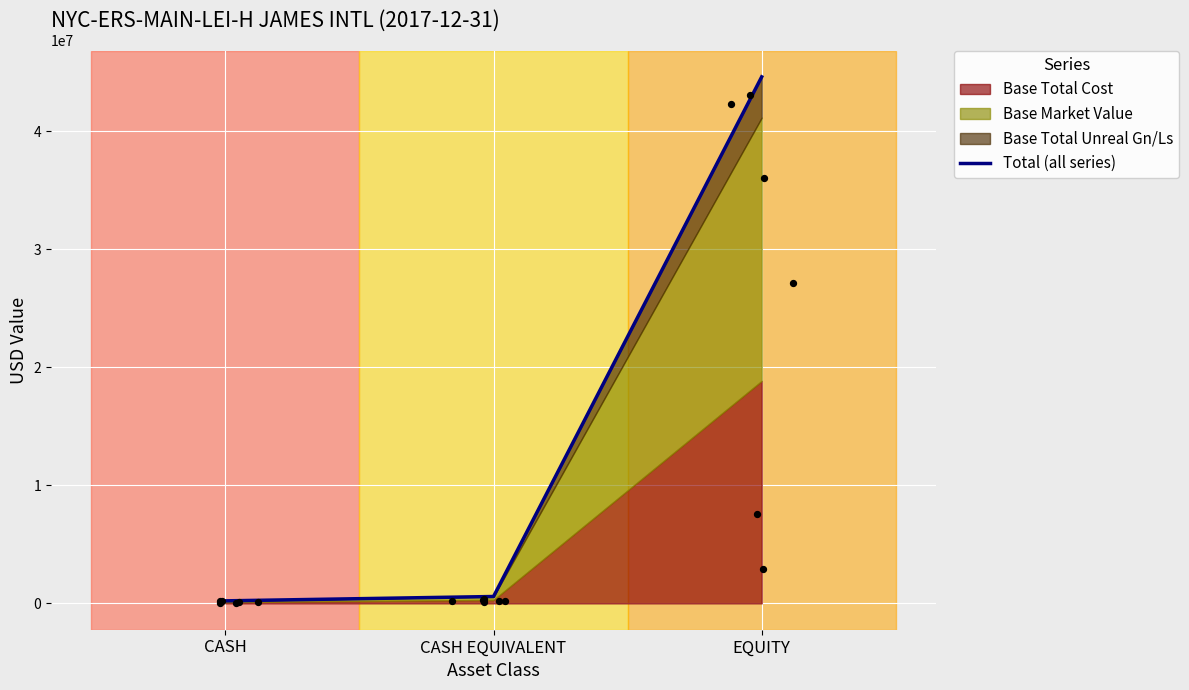

What is the change in value from CASH to EQUITY?

+44381506.6